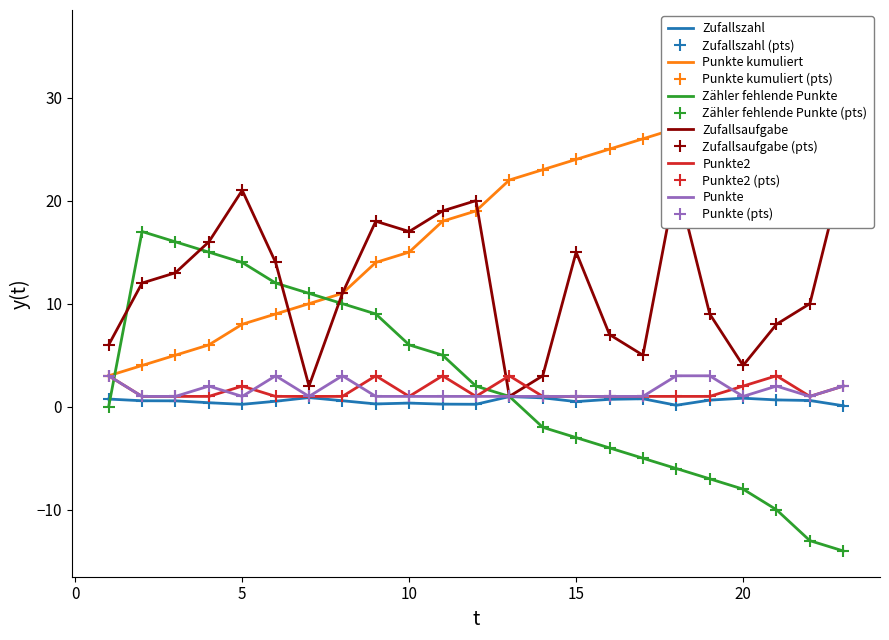

How many times do Punkte2 and Punkte cross each other?

4